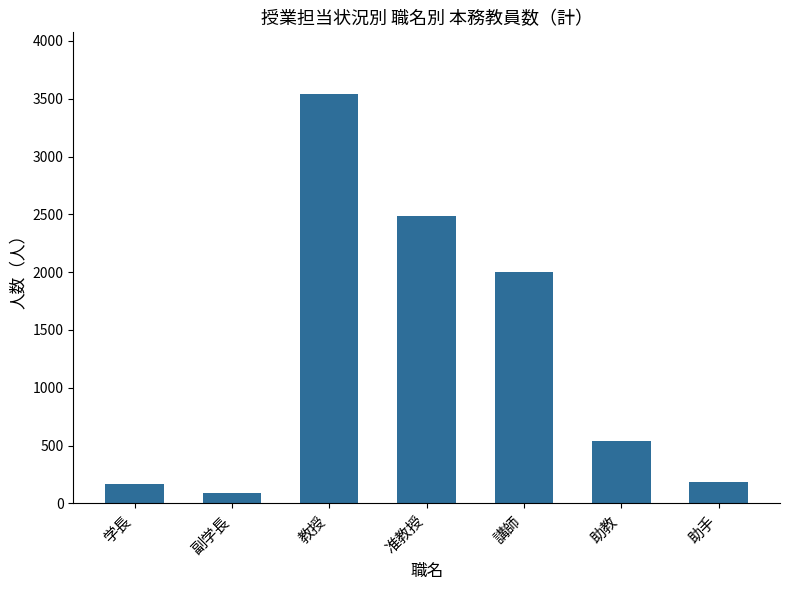

True or false: the data shows 541 at 助教.

True